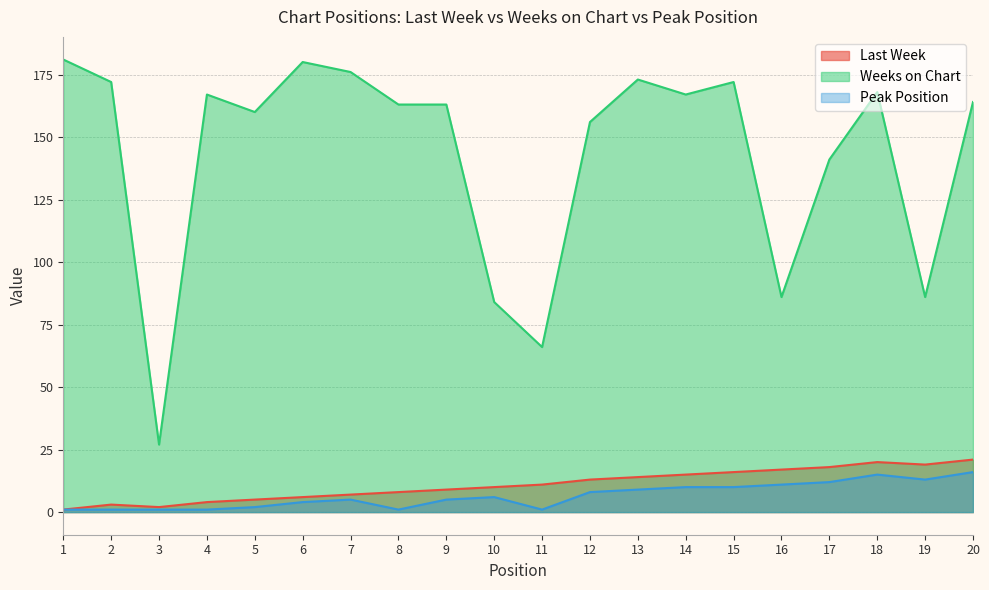

Is the value of Peak Position at 5 greater than the value of Weeks on Chart at 18?

No